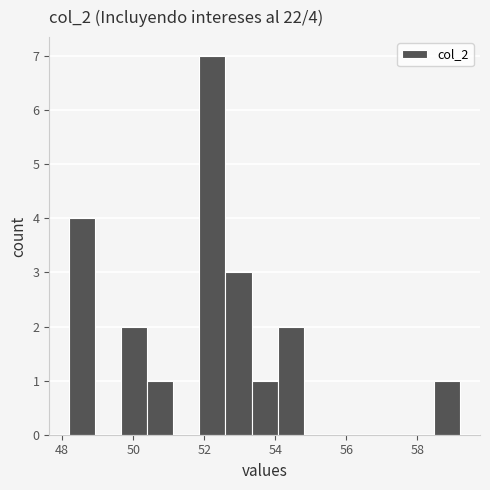

Read against the x-axis, roughly where is the centre of the tallest bar?

52.2